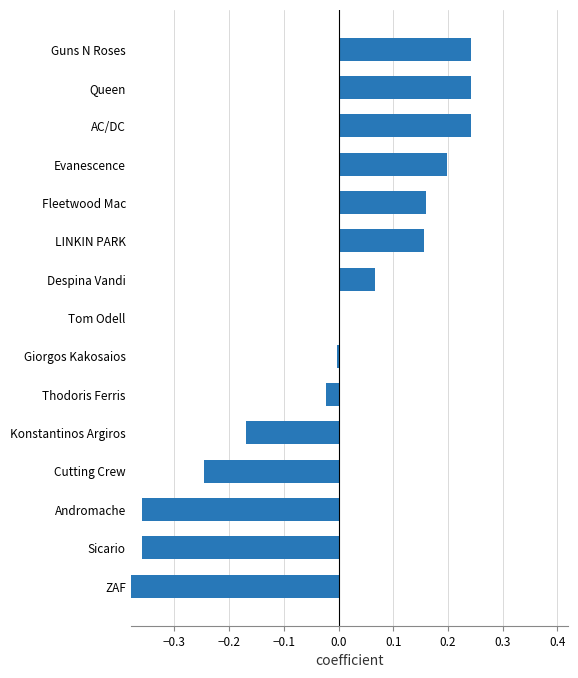

Reading left to right, extract all data points from this chart.

-0.4	-0.4	-0.4	-0.2	-0.2	-0.0	-0.0	0.0	0.1	0.2	0.2	0.2	0.2	0.2	0.2